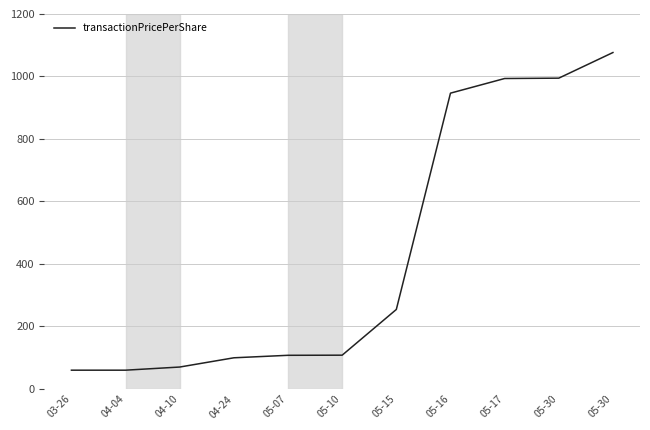

The value at 04-04 is 60.2. True or false?

True